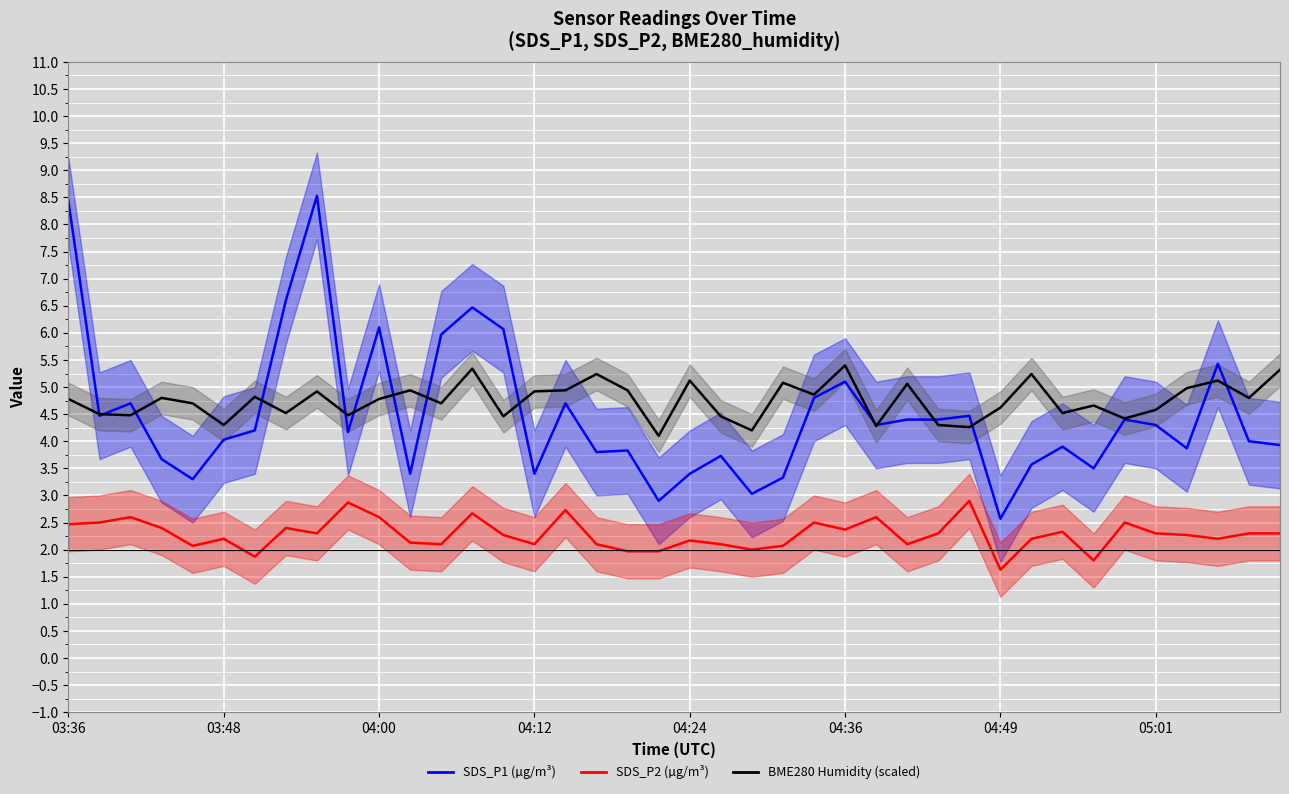

How many lines are shown in the chart?

3